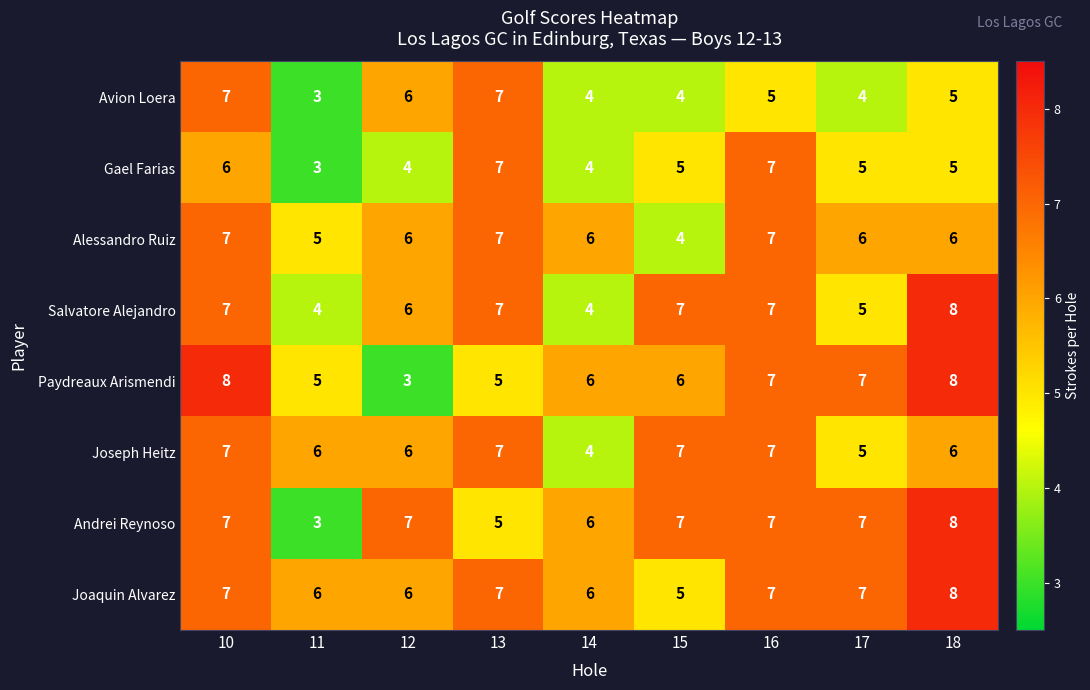

The Joseph Heitz series shows 4 at 15. True or false?

False